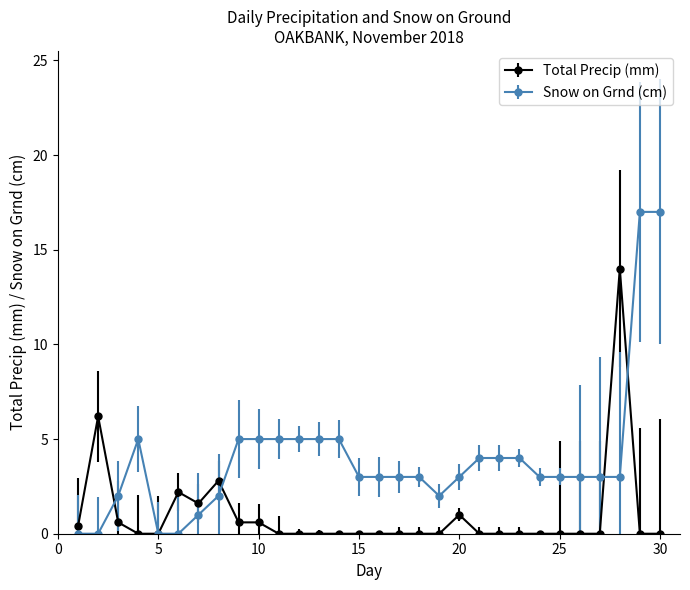

Which series has the largest range (max minus min)?

Snow on Grnd (cm)